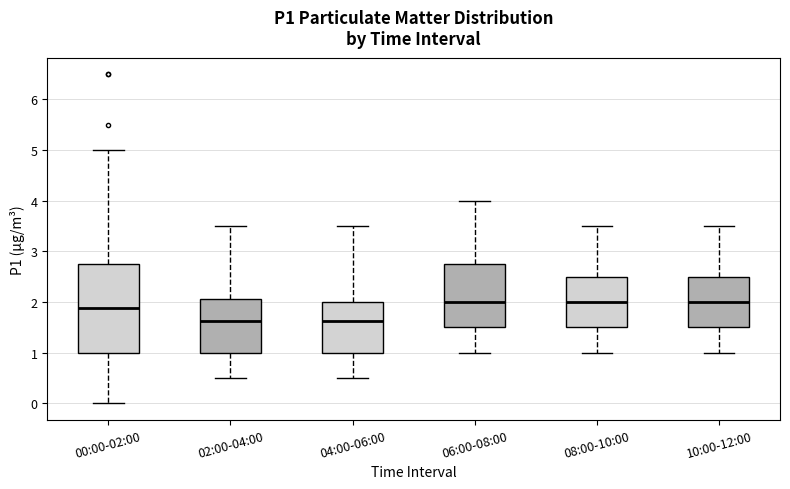

Reading left to right, transcribe this box plot: for each box, give where its median line is, the range the box spans, and where its two whiskers end, as read against the y-axis. The values are not printed on the chart, so give them approximately, as read against the axis.

00:00-02:00: median 1.9, box 1.0 to 2.8, whiskers 0.0 to 5.0
02:00-04:00: median 1.6, box 1.0 to 2.1, whiskers 0.5 to 3.5
04:00-06:00: median 1.6, box 1.0 to 2.0, whiskers 0.5 to 3.5
06:00-08:00: median 2.0, box 1.5 to 2.8, whiskers 1.0 to 4.0
08:00-10:00: median 2.0, box 1.5 to 2.5, whiskers 1.0 to 3.5
10:00-12:00: median 2.0, box 1.5 to 2.5, whiskers 1.0 to 3.5